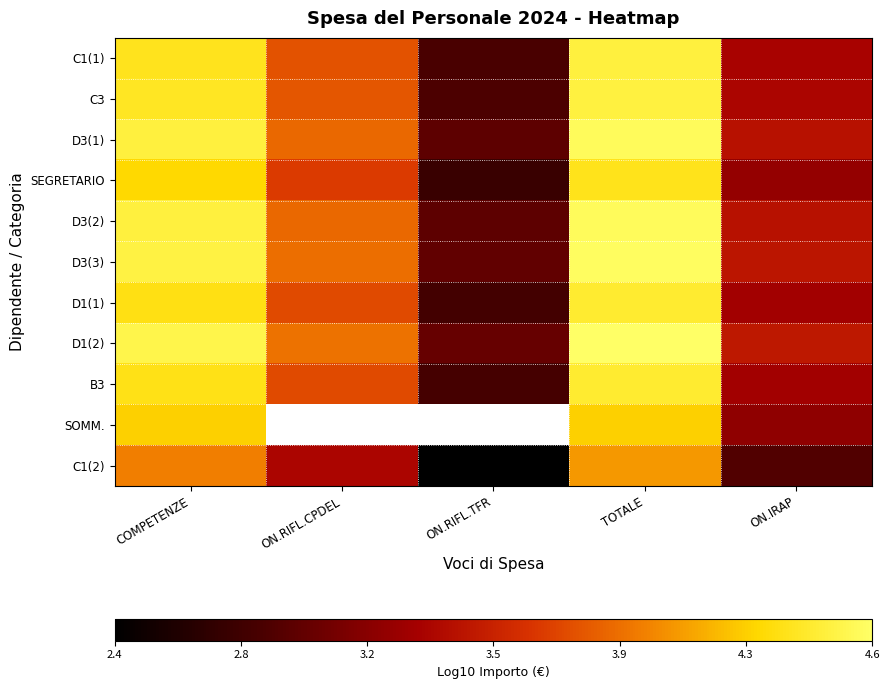

Which series has the widest spread of values?

C1(1)